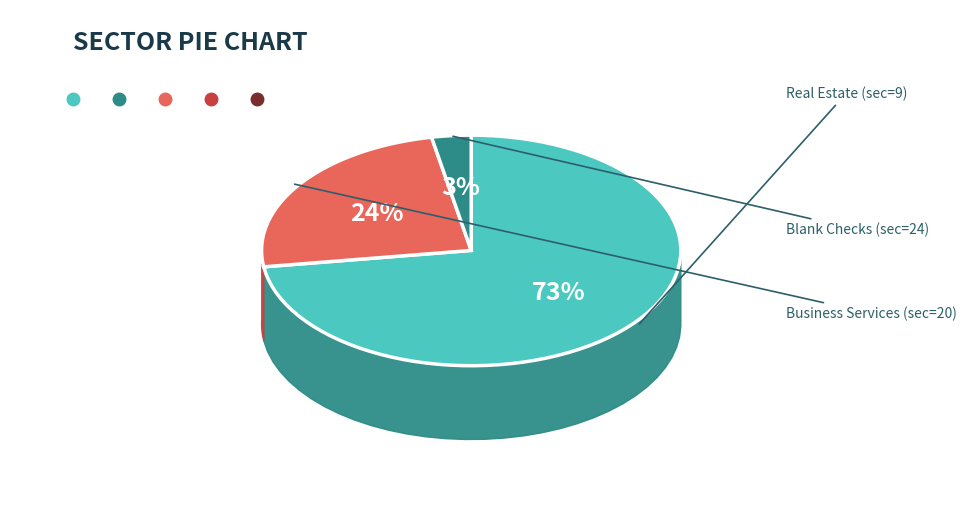

Is sec=47 (Other) the majority of the pie?

No